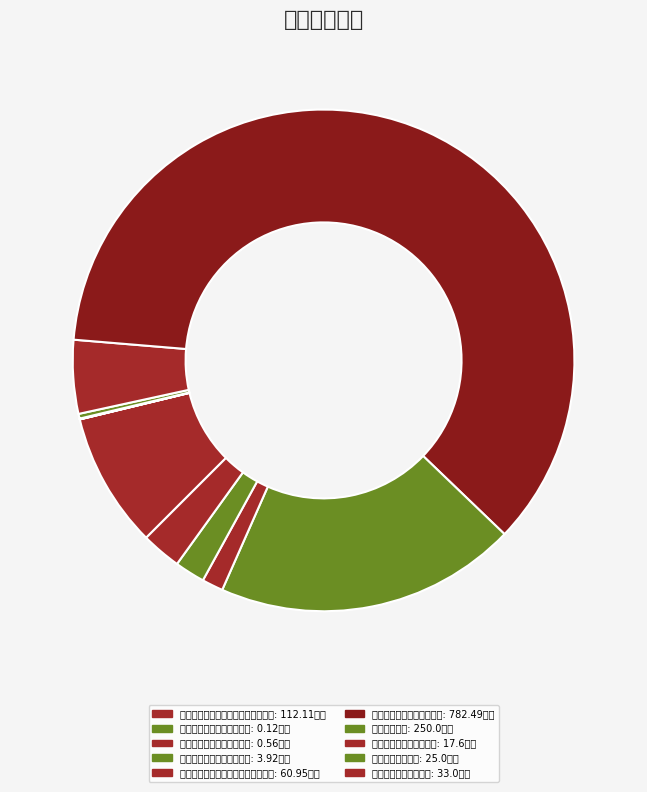

Is it true that 国土资源储备支出 is 1% of the pie?

False